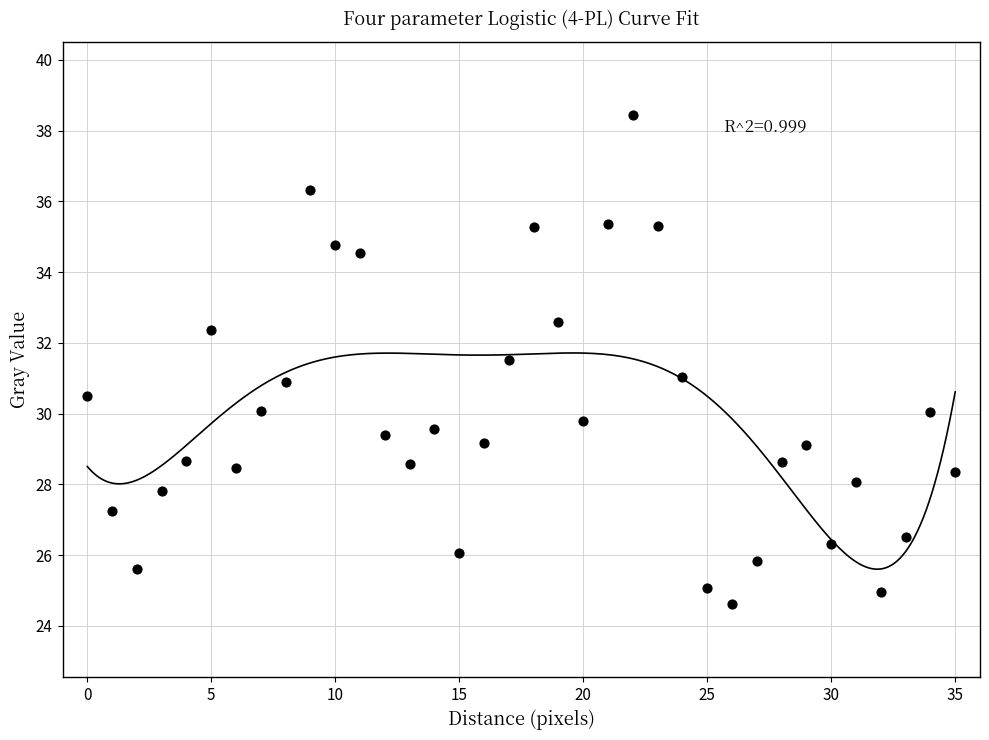

What is the range of Y values (max minus min)?

13.8